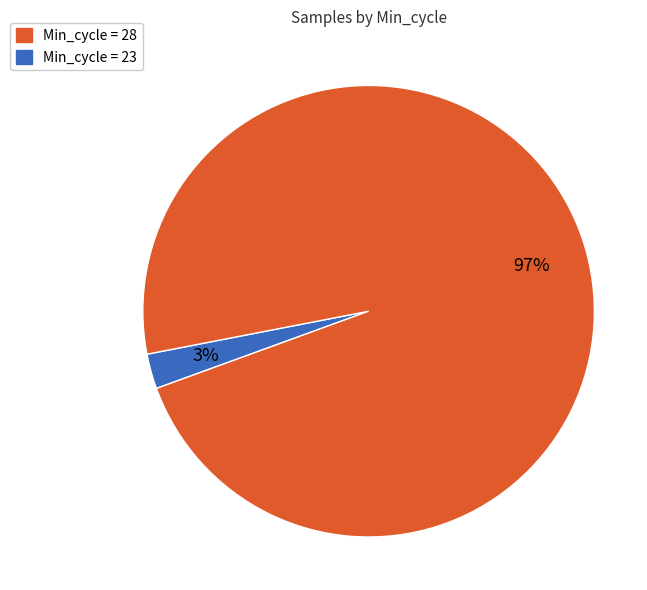

Is there any slice that represents more than half of the pie?

Yes